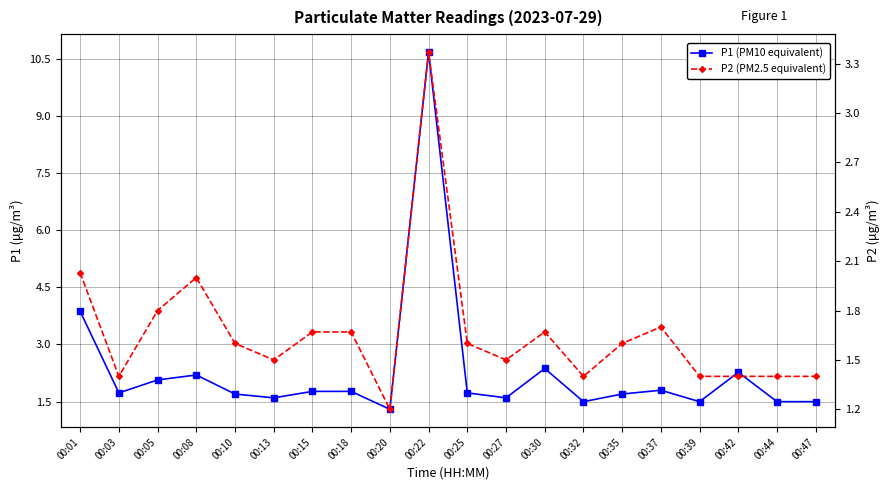

What is the lowest value of the P1 (PM10 equivalent) series?

1.3